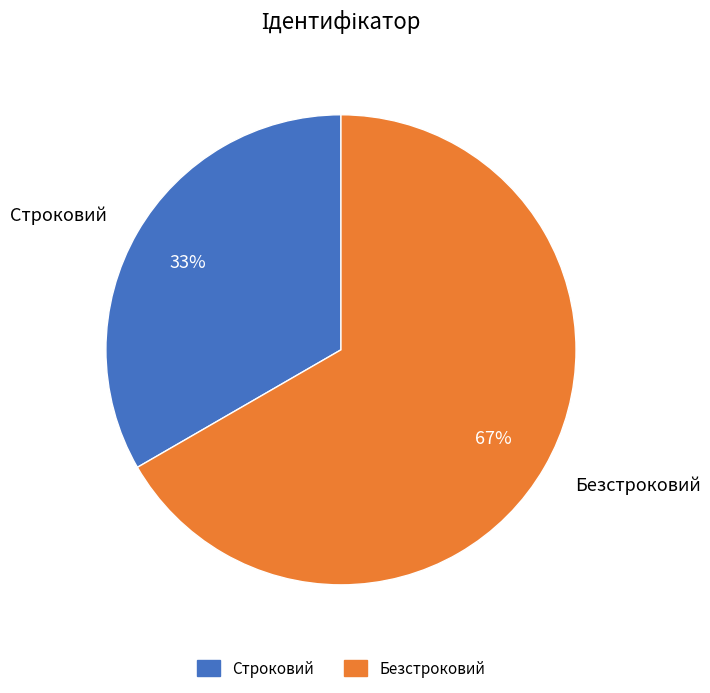

Rank the categories by value from highest to lowest.

Безстроковий, Строковий